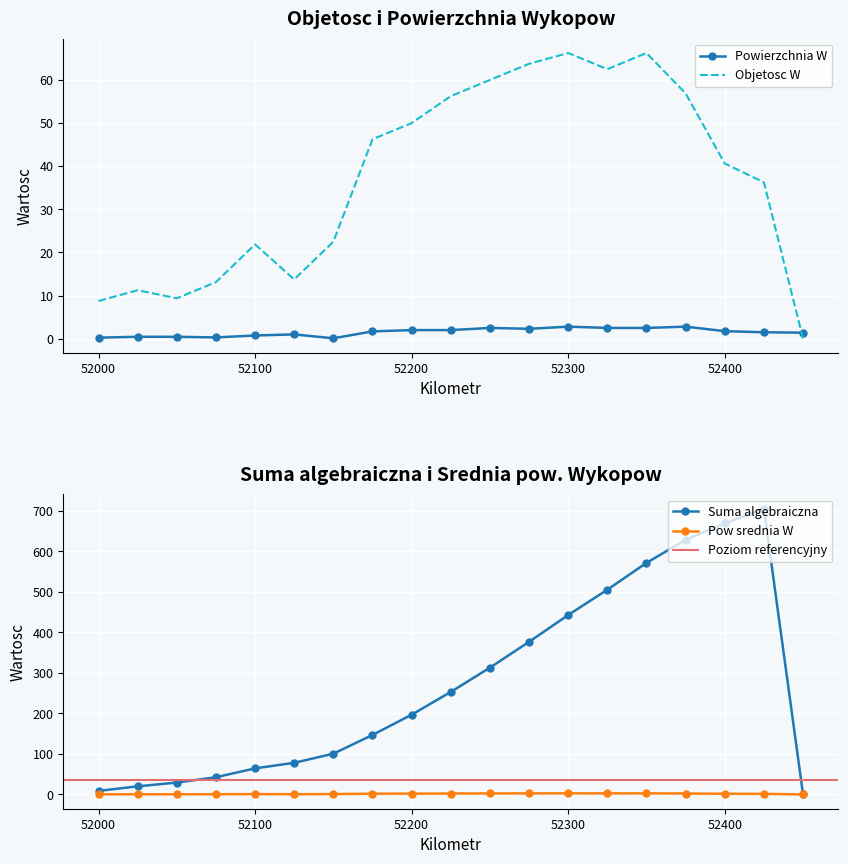

At which label is Powierzchnia W closest to 1?

52125